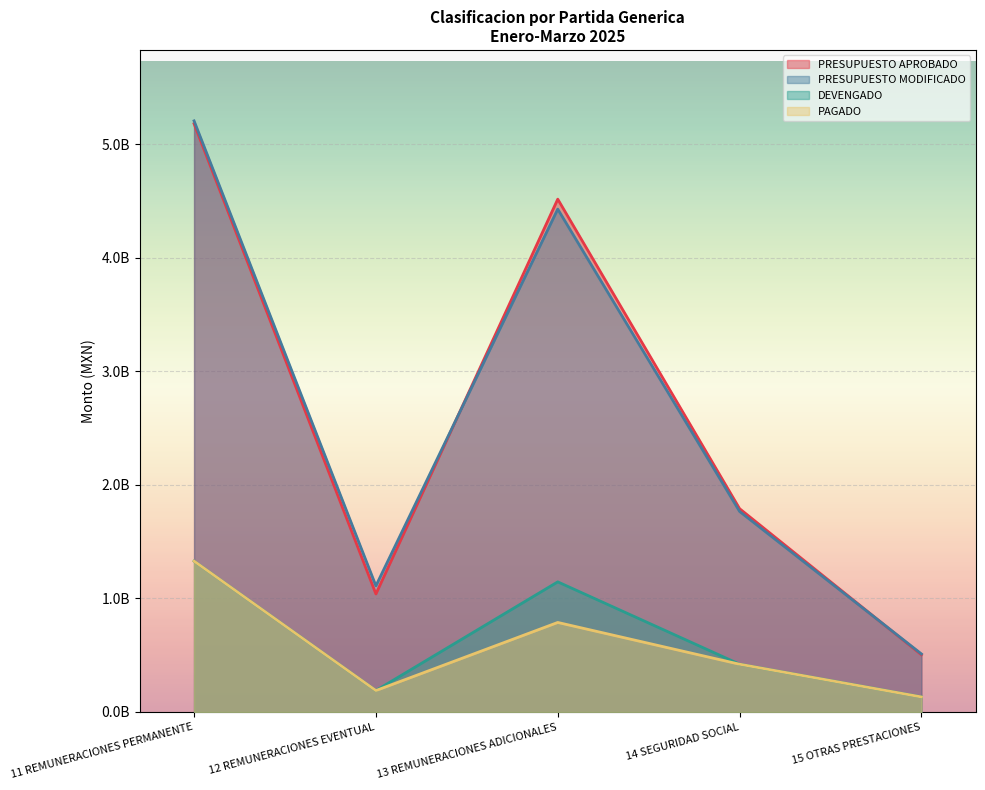

What is the value of the PAGADO point at the 4th from the left?

420943305